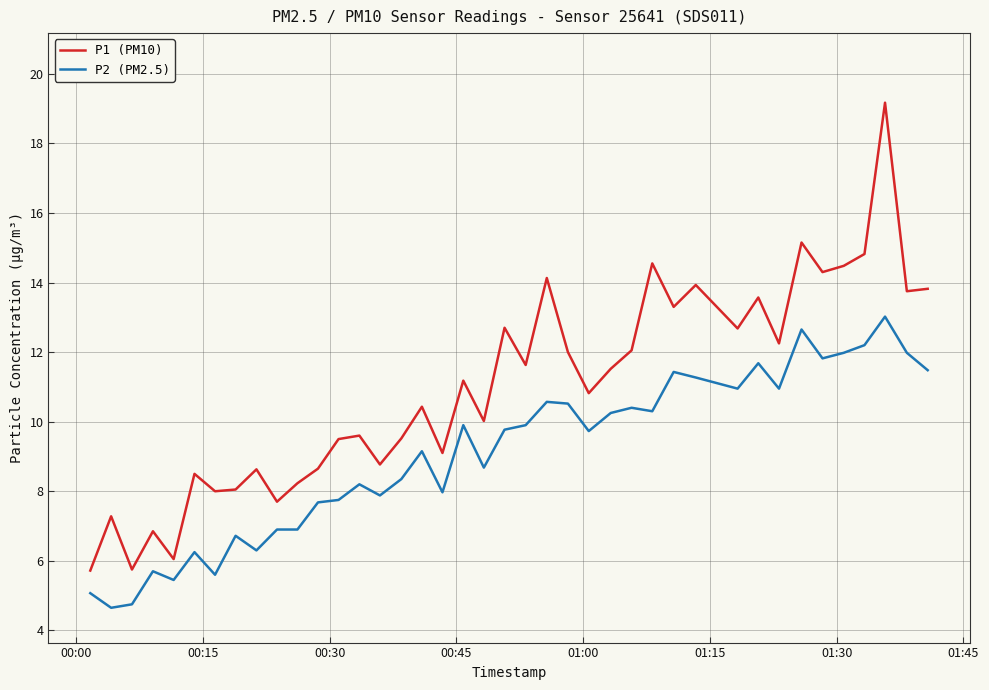

What is the difference between the second highest and second lowest values in the P2 (PM2.5) series?

7.9